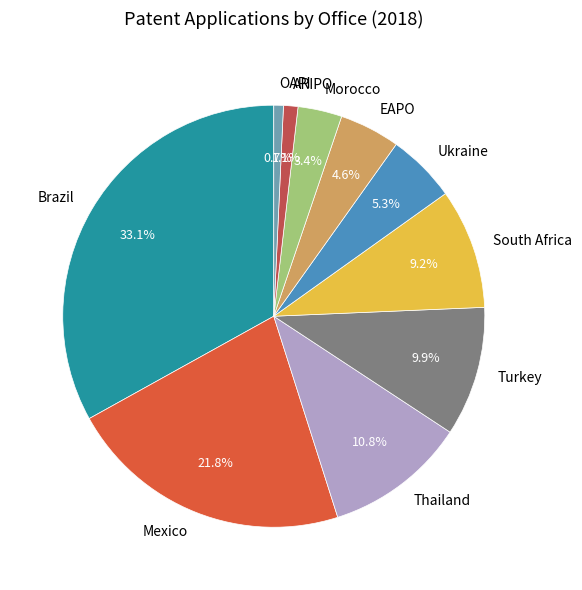

What percentage do Ukraine and Mexico together represent?

27.1%